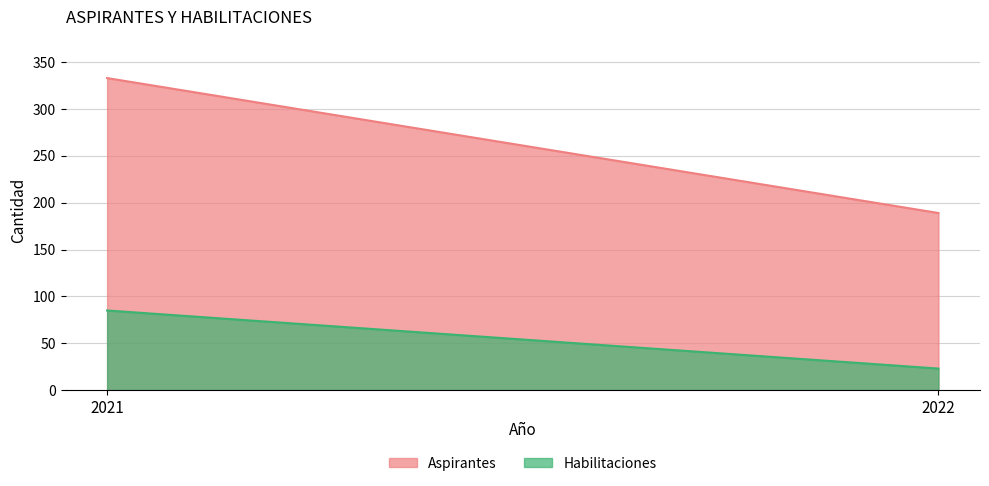

Reading left to right, what are all the values shown in this chart?

Aspirantes: 2021=333	2022=189
Habilitaciones: 2021=85	2022=23